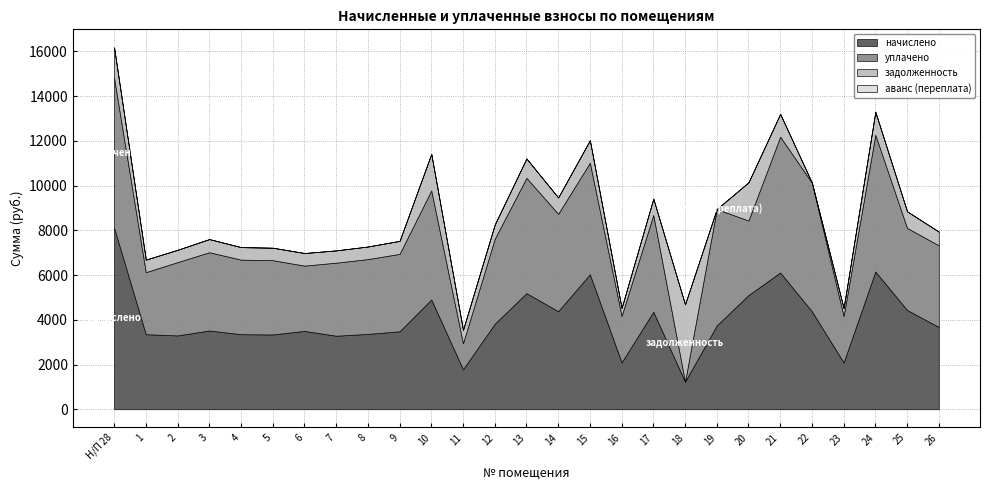

Which series ends up on top after the final intersection of начислено and задолженность?

начислено